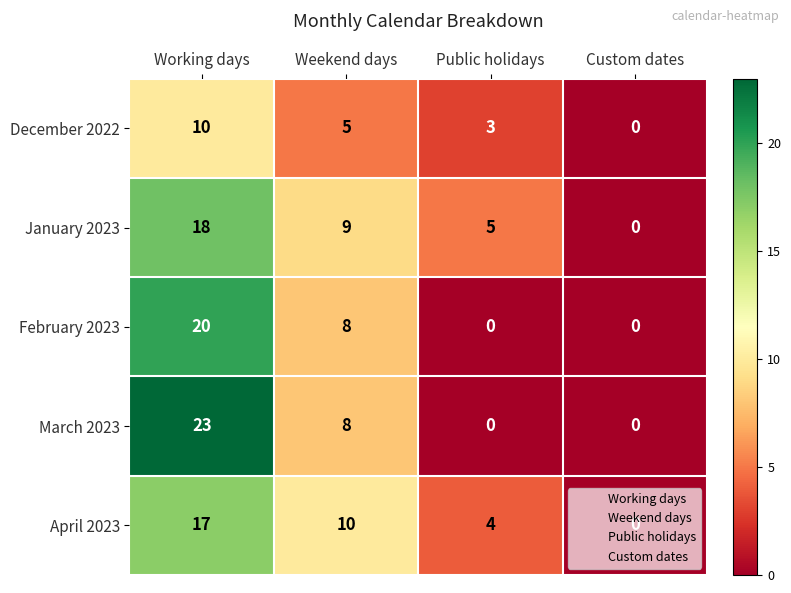

Rank the series by their maximum value, from highest to lowest.

March 2023, February 2023, January 2023, April 2023, December 2022